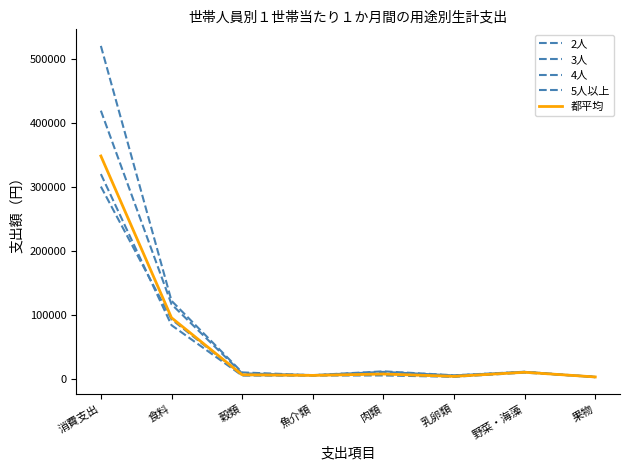

What is the total value across all series at 穀類?

40945